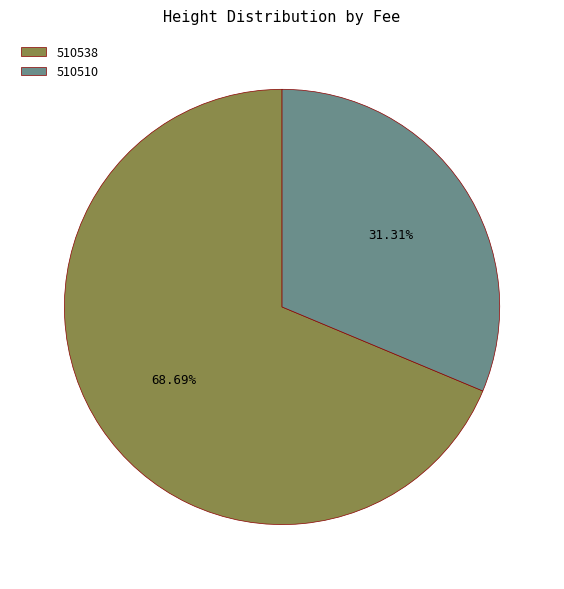

Combined, what portion of the pie is 510510 and 510538?

100.0%